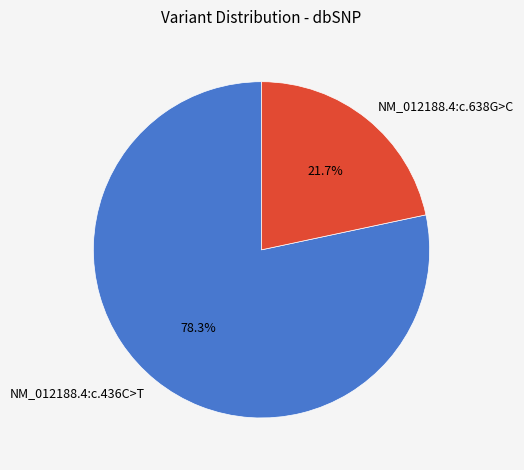

To the nearest percent, what portion does NM_012188.4:c.436C>T represent?

78%